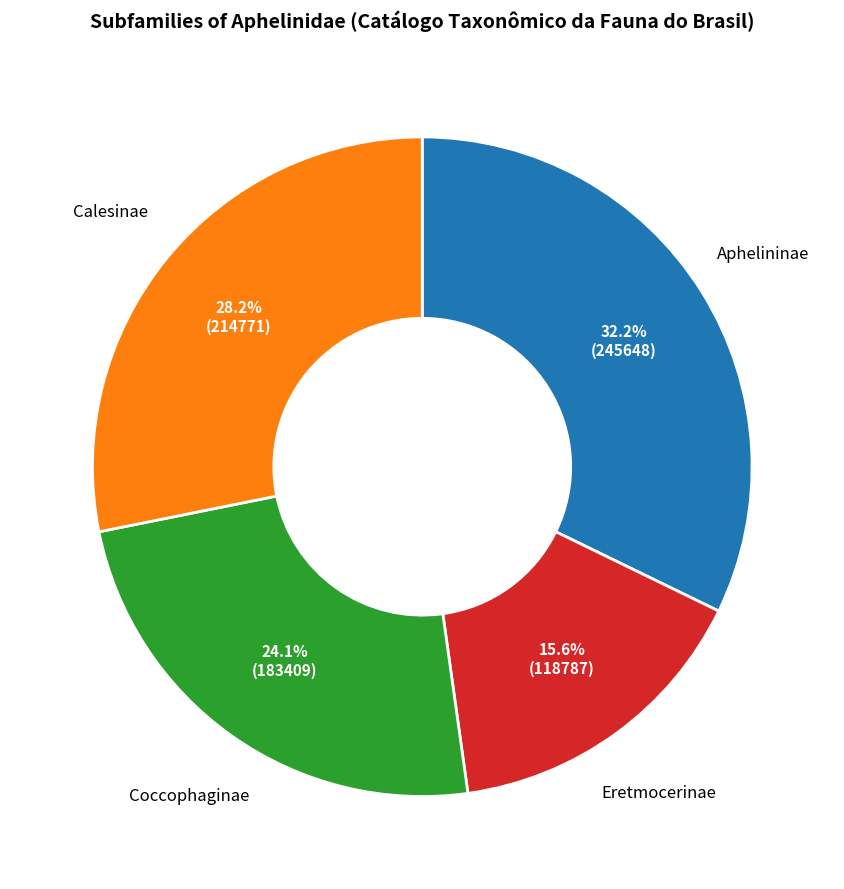

Which slice is the smallest?

Eretmocerinae